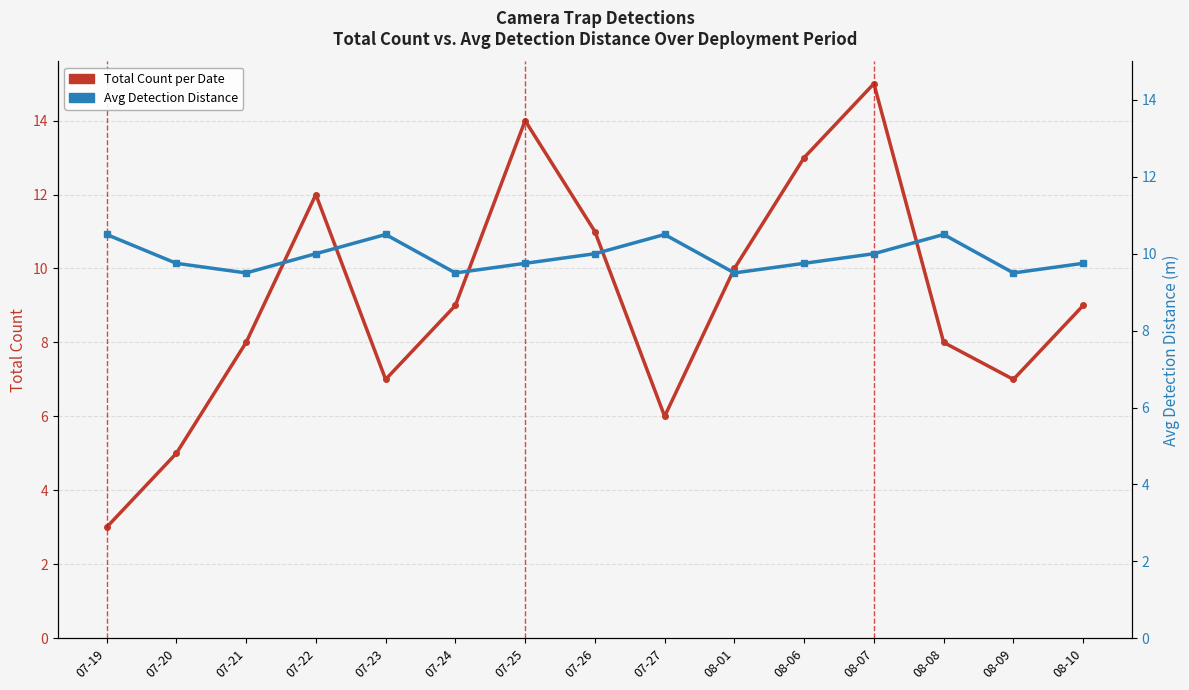

True or false: Avg Detection Distance has a value of 9.5 at 07-24.

True